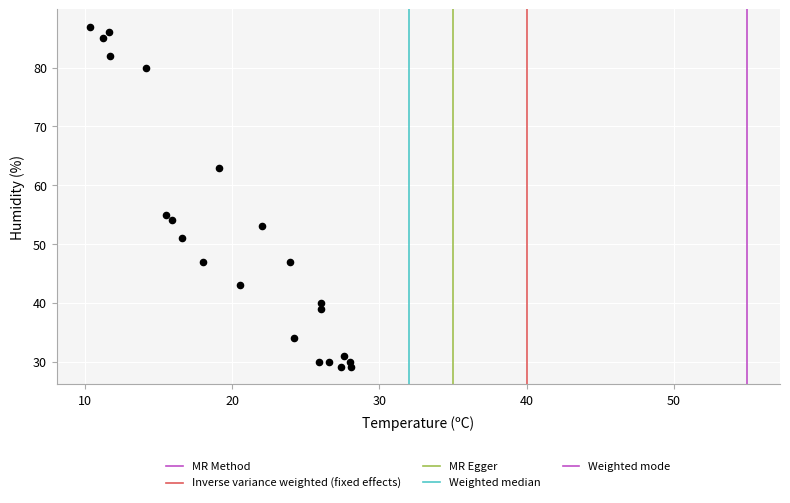

What is the range of Y values (max minus min)?

58